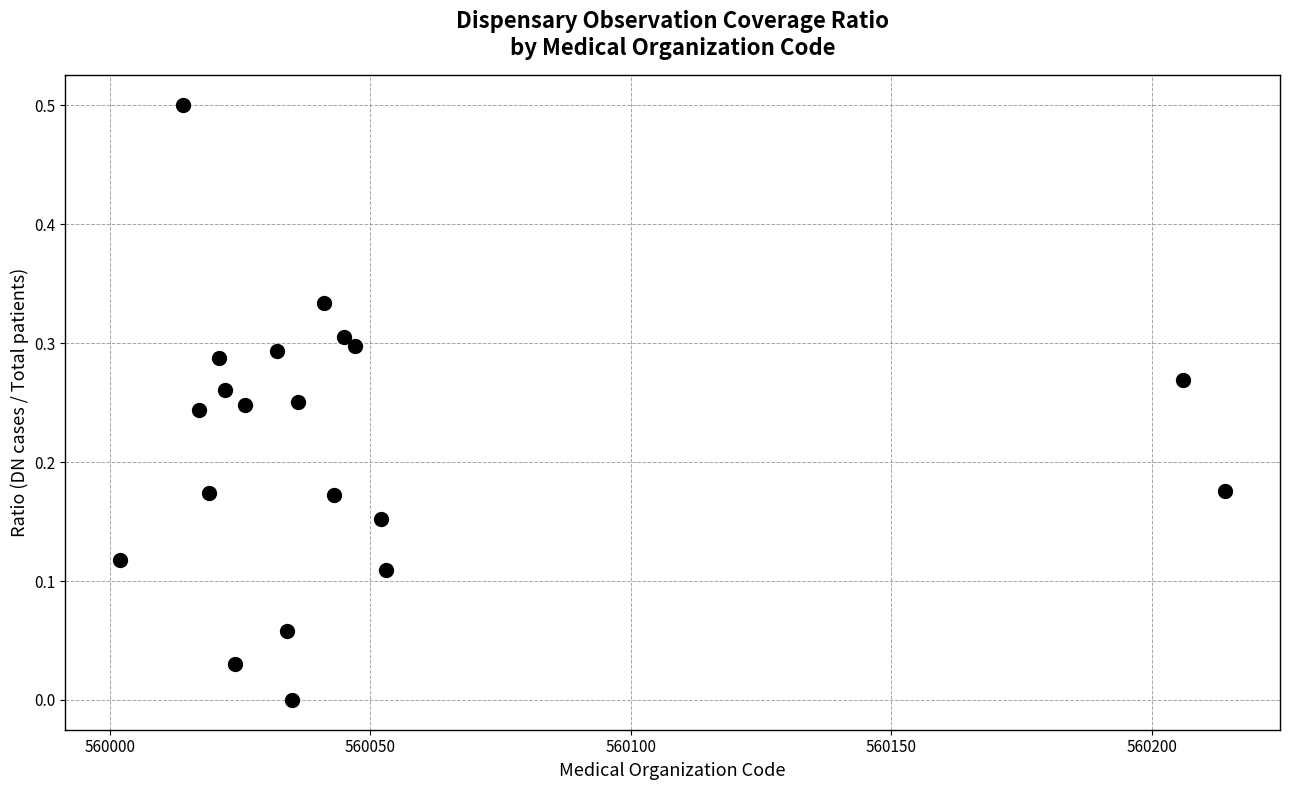

What is the range of Y values (max minus min)?

0.5